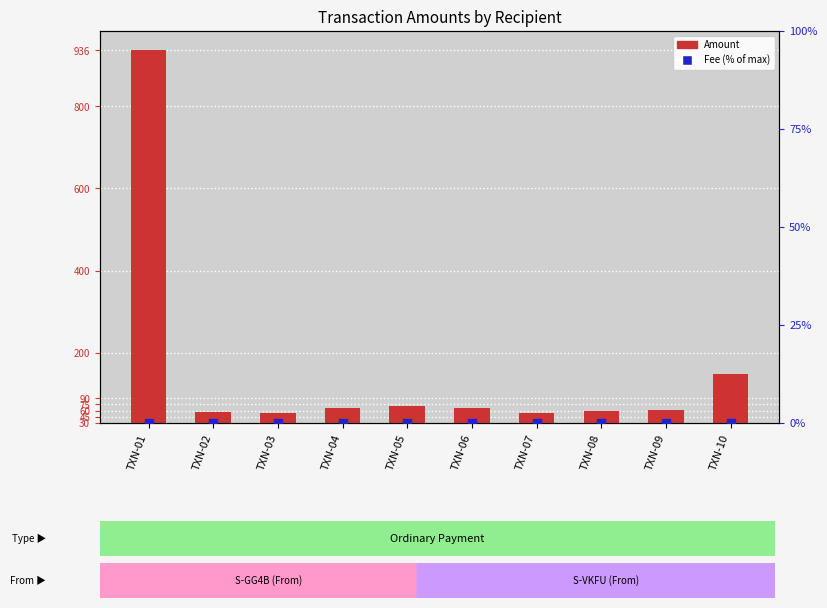

At how many categories does at least one series exceed 556?

1